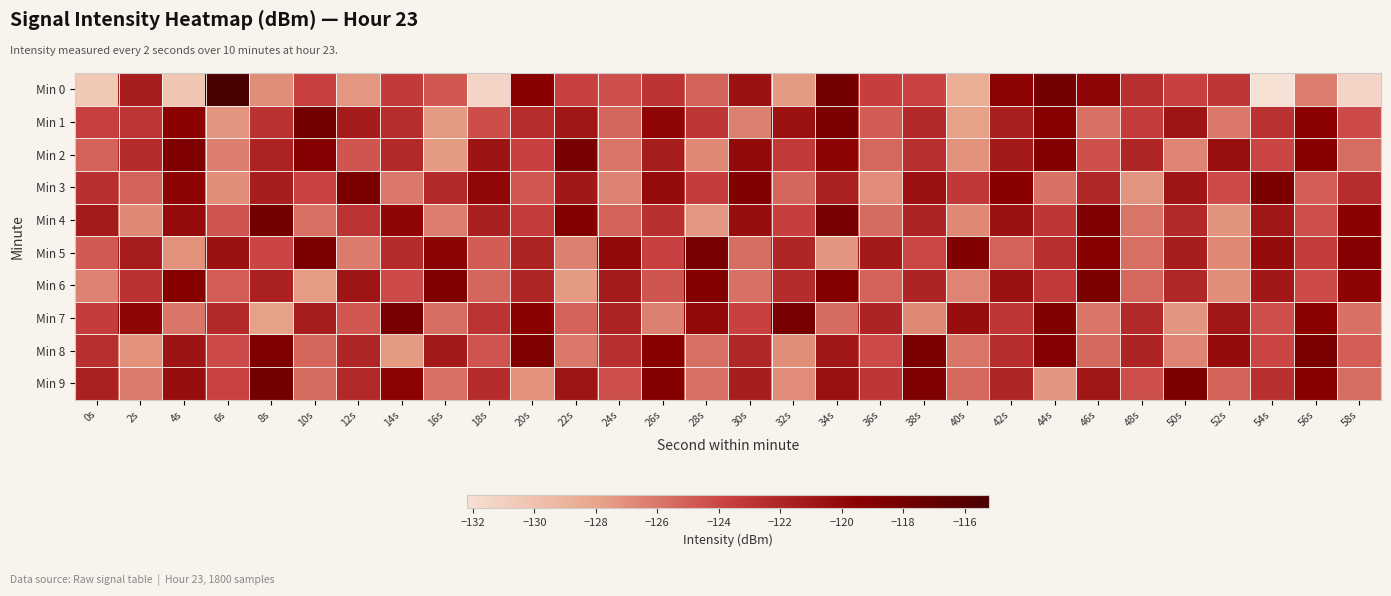

Reading left to right, what are all the values shown in this chart?

Min 0: 0s=-130.5	2s=-121.5	4s=-130.3	6s=-115.2	8s=-127.0	10s=-123.7	12s=-127.4	14s=-123.4	16s=-124.7	18s=-131.4	20s=-119.4	22s=-123.6	24s=-124.4	26s=-123.0	28s=-125.2	30s=-120.7	32s=-127.5	34s=-118.0	36s=-123.6	38s=-123.8	40s=-128.6	42s=-119.6	44s=-118.0	46s=-119.8	48s=-122.6	50s=-123.8	52s=-123.1	54s=-132.2	56s=-126.3	58s=-131.4
Min 1: 0s=-123.6	2s=-123.0	4s=-119.5	6s=-127.3	8s=-122.7	10s=-118.0	12s=-121.3	14s=-122.5	16s=-127.4	18s=-124.3	20s=-122.5	22s=-121.0	24s=-125.3	26s=-119.8	28s=-123.1	30s=-126.4	32s=-120.7	34s=-118.5	36s=-124.9	38s=-122.3	40s=-127.8	42s=-121.6	44s=-119.2	46s=-125.7	48s=-123.4	50s=-120.9	52s=-126.1	54s=-122.8	56s=-119.5	58s=-124.2
Min 2: 0s=-125.1	2s=-122.4	4s=-118.7	6s=-126.3	8s=-121.8	10s=-119.1	12s=-124.6	14s=-122.2	16s=-127.5	18s=-120.8	20s=-123.7	22s=-118.3	24s=-125.9	26s=-121.4	28s=-126.8	30s=-120.1	32s=-123.3	34s=-119.7	36s=-125.4	38s=-122.6	40s=-127.1	42s=-121.2	44s=-118.9	46s=-124.4	48s=-122.0	50s=-126.6	52s=-120.5	54s=-123.9	56s=-119.3	58s=-125.6
Min 3: 0s=-122.7	2s=-125.2	4s=-119.6	6s=-127.0	8s=-121.5	10s=-123.8	12s=-118.4	14s=-126.1	16s=-122.3	18s=-119.9	20s=-124.7	22s=-121.1	24s=-126.5	26s=-120.3	28s=-123.5	30s=-118.8	32s=-125.3	34s=-121.7	36s=-126.9	38s=-120.6	40s=-123.2	42s=-119.4	44s=-125.8	46s=-122.1	48s=-127.3	50s=-120.9	52s=-124.1	54s=-118.6	56s=-125.0	58s=-122.5
Min 4: 0s=-121.3	2s=-126.8	4s=-120.2	6s=-124.5	8s=-118.1	10s=-125.7	12s=-122.9	14s=-119.8	16s=-126.3	18s=-121.6	20s=-123.4	22s=-119.0	24s=-125.1	26s=-122.7	28s=-127.4	30s=-120.4	32s=-123.6	34s=-118.2	36s=-125.5	38s=-121.9	40s=-126.7	42s=-120.7	44s=-123.1	46s=-118.7	48s=-125.9	50s=-122.2	52s=-127.2	54s=-121.0	56s=-124.3	58s=-119.5
Min 5: 0s=-124.8	2s=-121.4	4s=-127.1	6s=-120.6	8s=-123.9	10s=-118.5	12s=-126.2	14s=-122.4	16s=-119.7	18s=-124.9	20s=-121.8	22s=-126.4	24s=-120.1	26s=-123.7	28s=-118.3	30s=-125.6	32s=-122.0	34s=-127.3	36s=-121.2	38s=-124.0	40s=-118.8	42s=-125.2	44s=-122.6	46s=-119.3	48s=-125.7	50s=-121.5	52s=-126.8	54s=-120.3	56s=-123.4	58s=-119.1
Min 6: 0s=-126.5	2s=-122.8	4s=-119.2	6s=-125.0	8s=-121.7	10s=-127.6	12s=-120.9	14s=-124.1	16s=-118.7	18s=-125.3	20s=-122.0	22s=-127.5	24s=-121.3	26s=-124.6	28s=-118.9	30s=-125.8	32s=-122.4	34s=-119.0	36s=-125.1	38s=-121.9	40s=-126.6	42s=-120.7	44s=-123.3	46s=-118.6	48s=-125.4	50s=-122.1	52s=-127.0	54s=-121.1	56s=-124.2	58s=-119.7
Min 7: 0s=-123.5	2s=-119.8	4s=-126.0	6s=-122.3	8s=-127.8	10s=-121.4	12s=-124.7	14s=-118.3	16s=-125.6	18s=-122.9	20s=-119.5	22s=-125.2	24s=-121.8	26s=-126.4	28s=-120.1	30s=-123.7	32s=-118.2	34s=-125.5	36s=-121.9	38s=-126.7	40s=-120.4	42s=-123.1	44s=-118.8	46s=-125.9	48s=-122.2	50s=-127.3	52s=-121.0	54s=-124.3	56s=-119.5	58s=-125.8
Min 8: 0s=-122.6	2s=-127.1	4s=-120.8	6s=-124.1	8s=-118.7	10s=-125.3	12s=-122.0	14s=-127.5	16s=-121.2	18s=-124.5	20s=-118.8	22s=-126.1	24s=-122.7	26s=-119.3	28s=-125.7	30s=-122.1	32s=-127.0	34s=-121.1	36s=-124.2	38s=-118.5	40s=-125.9	42s=-122.5	44s=-119.1	46s=-125.4	48s=-121.9	50s=-126.6	52s=-120.3	54s=-123.9	56s=-118.4	58s=-125.0
Min 9: 0s=-121.7	2s=-126.2	4s=-120.4	6s=-123.8	8s=-118.1	10s=-125.5	12s=-122.2	14s=-119.6	16s=-125.8	18s=-122.4	20s=-127.1	22s=-120.9	24s=-124.3	26s=-119.0	28s=-125.7	30s=-121.5	32s=-126.9	34s=-120.6	36s=-123.1	38s=-118.7	40s=-125.4	42s=-122.0	44s=-127.3	46s=-121.0	48s=-124.3	50s=-118.6	52s=-125.1	54s=-122.7	56s=-119.3	58s=-125.6